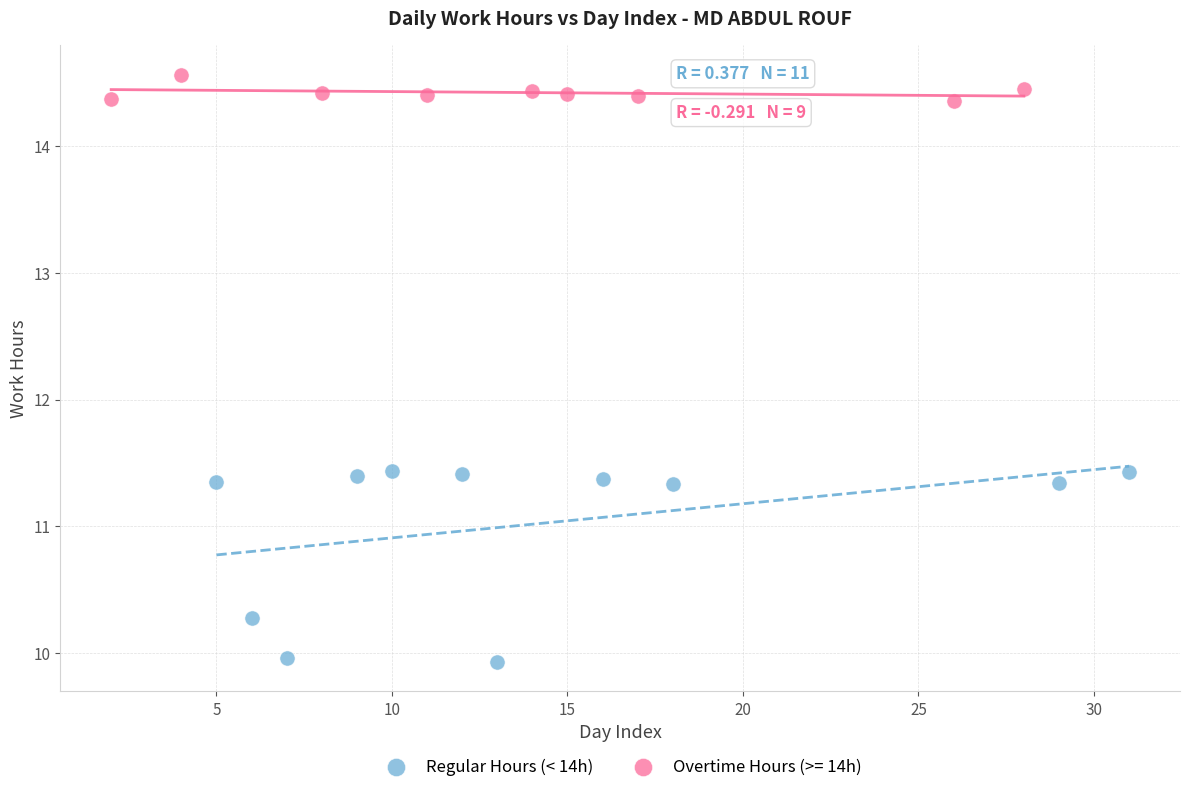

Which series contains the lowest Y value?

Regular Hours (< 14h)